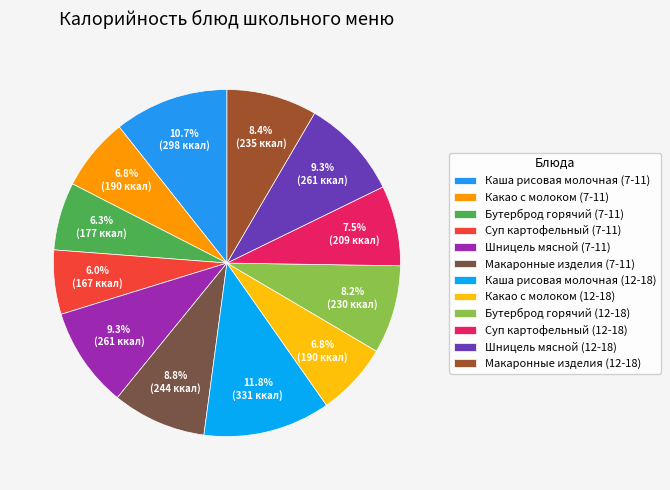

Do Какао с молоком (7-11) and Шницель мясной (7-11) together represent more than half of the pie?

No